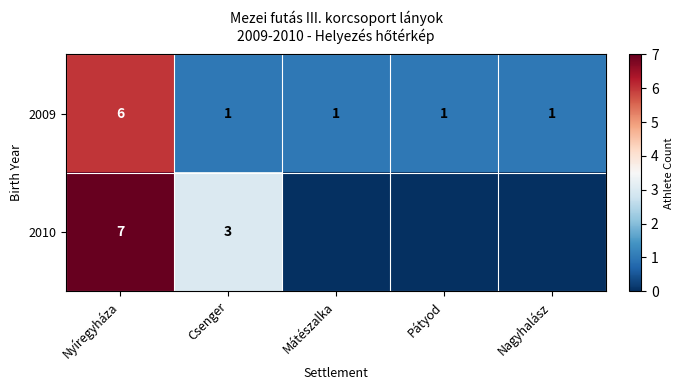

What is the total value across all series at Nyíregyháza?

13